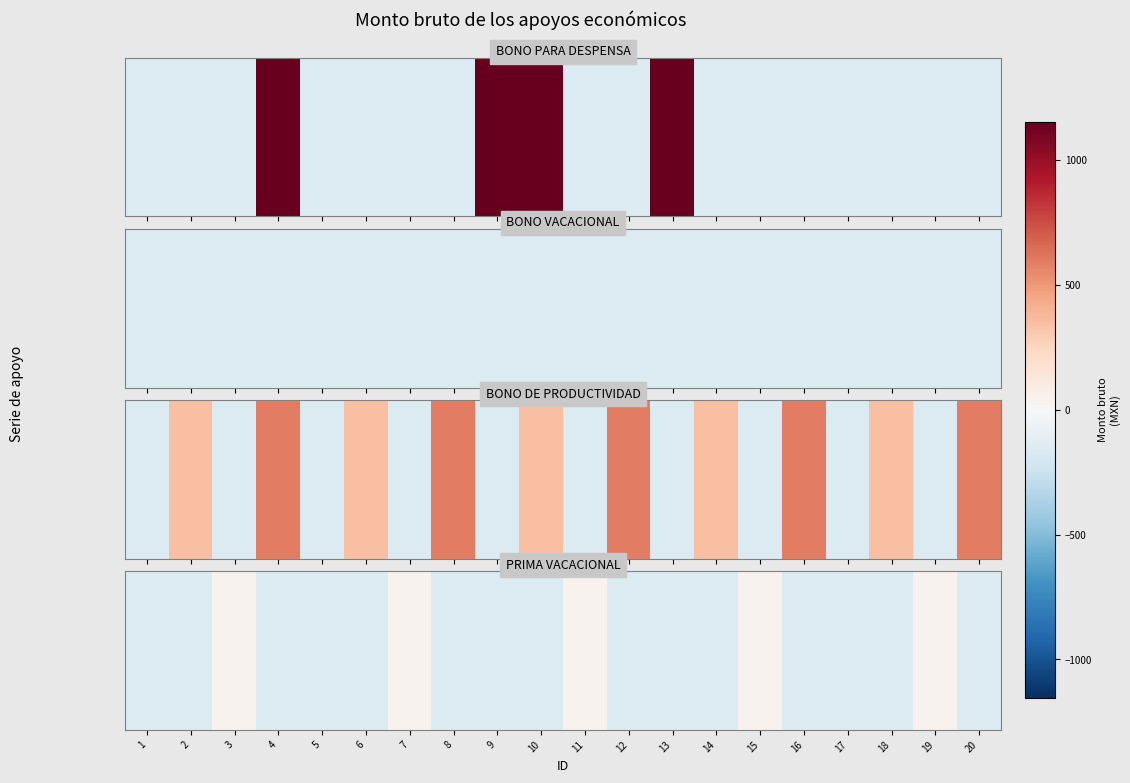

Rank the categories by value from highest to lowest.

3, 7, 11, 15, 19, 1, 2, 4, 5, 6, 8, 9, 10, 12, 13, 14, 16, 17, 18, 20